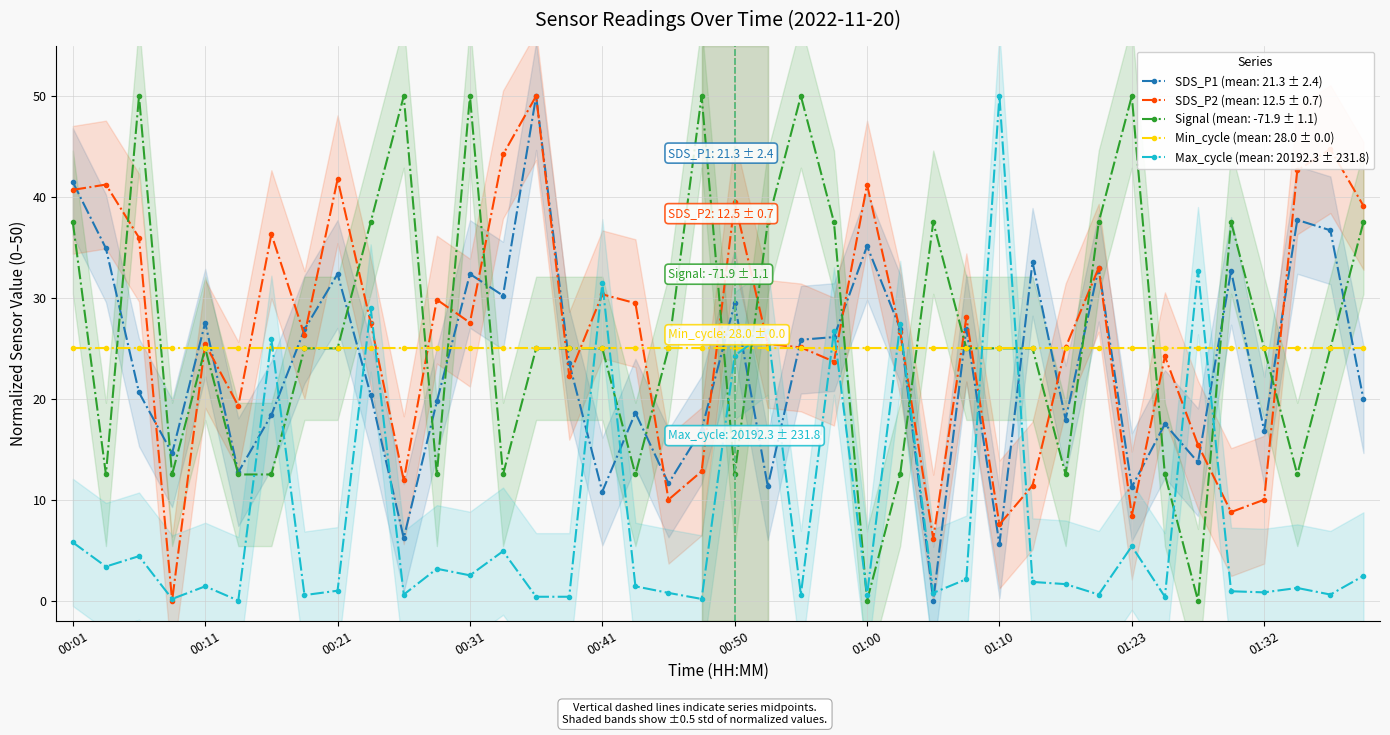

At which category does the chart reach its peak across all series?

00:36